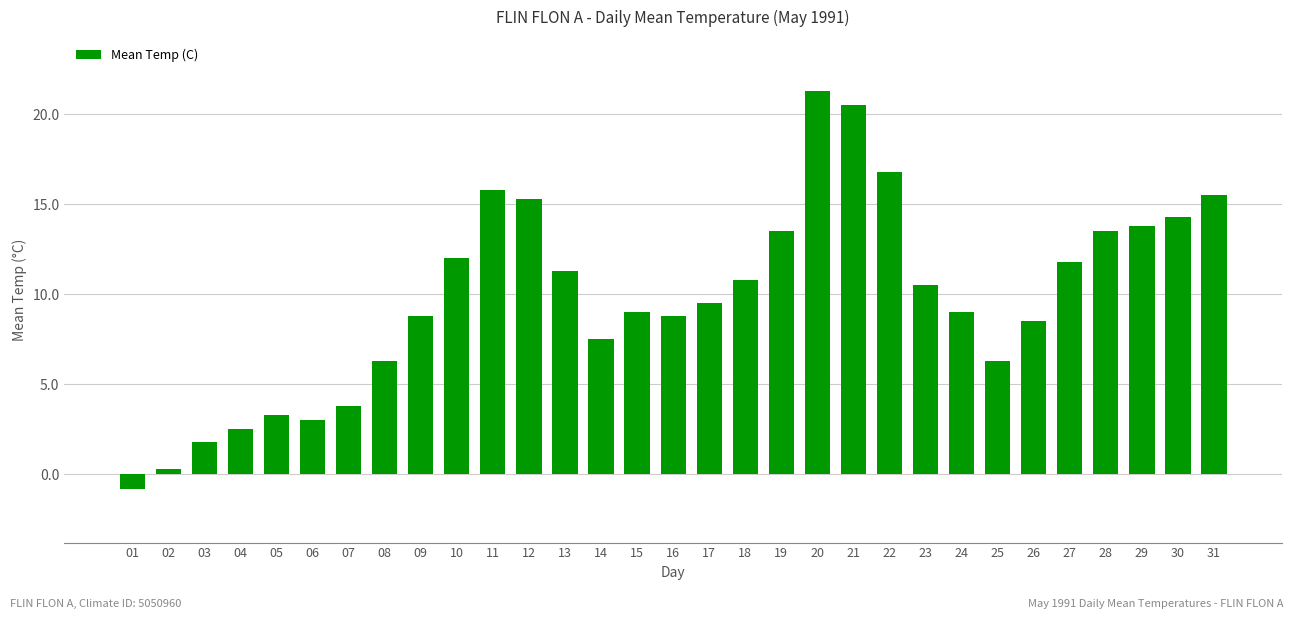

The value at 01 is -0.8. True or false?

True